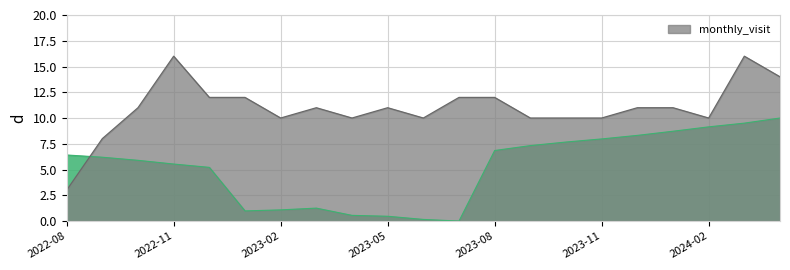

List the series in order of their overall mean, lowest first.

__id_scaled, monthly_visit